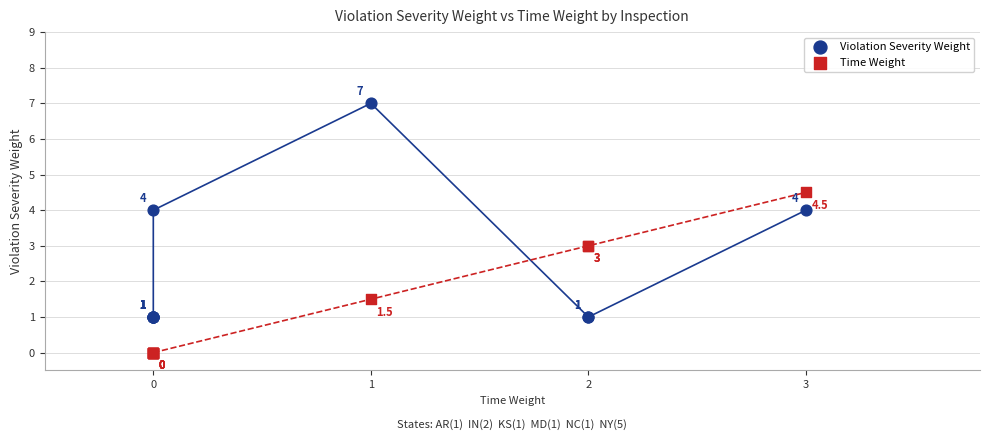

Which series contains the lowest Y value?

Time Weight